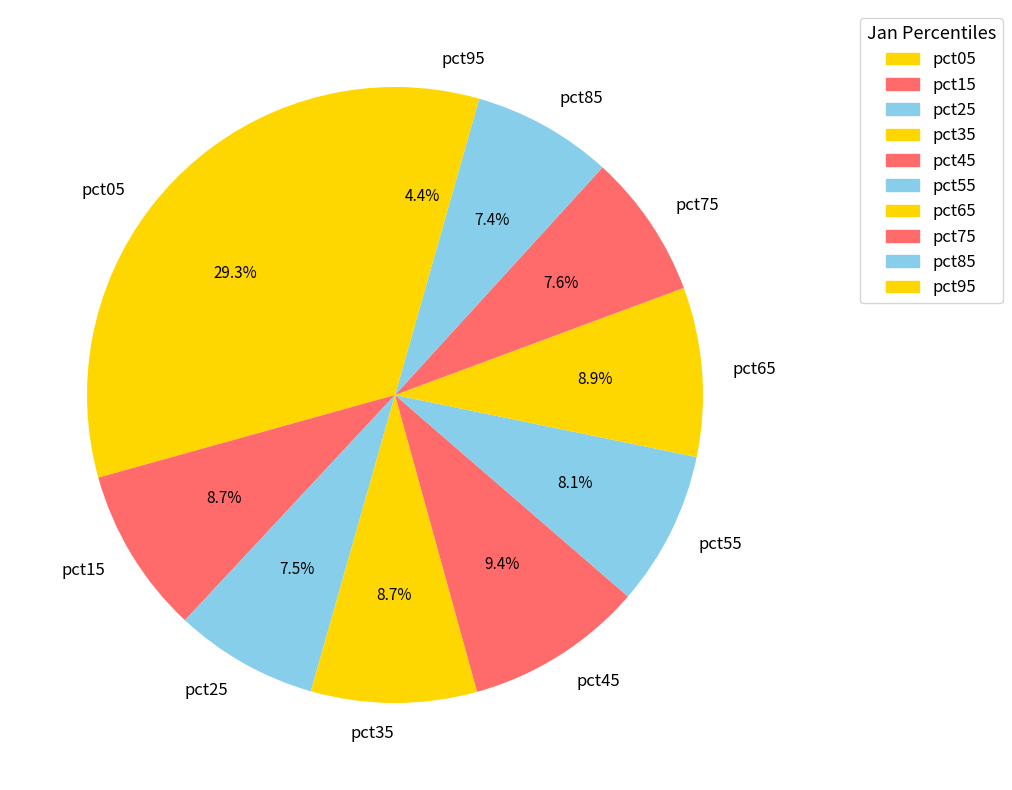

Which slice is the smallest?

pct95